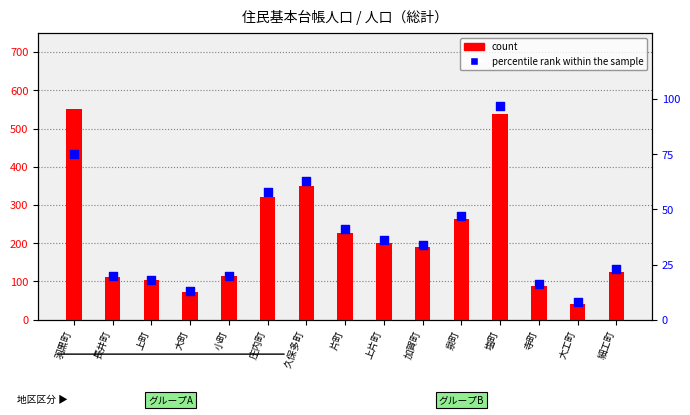

Which series reaches the minimum Y coordinate?

percentile rank within the sample